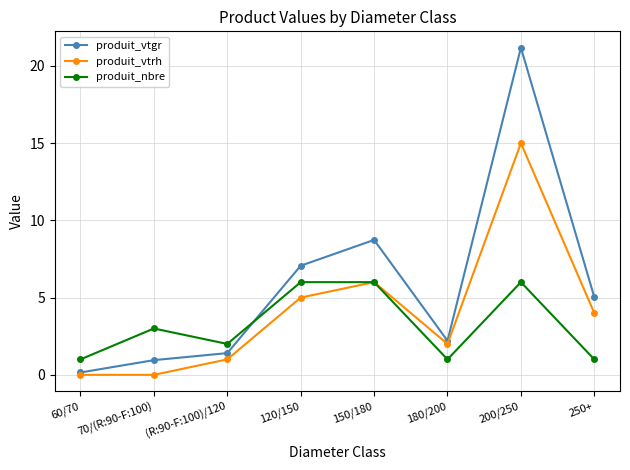

How many interior local peaks does the produit_vtrh series have?

2